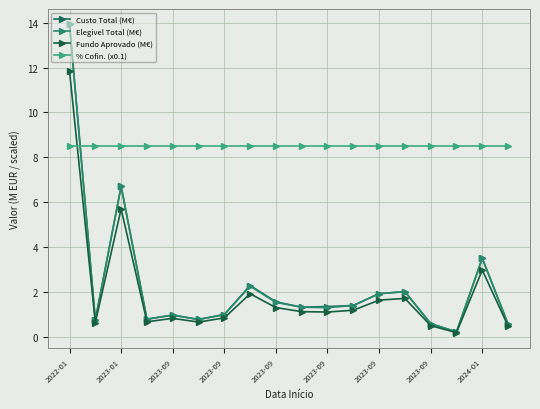

How many lines are shown in the chart?

4